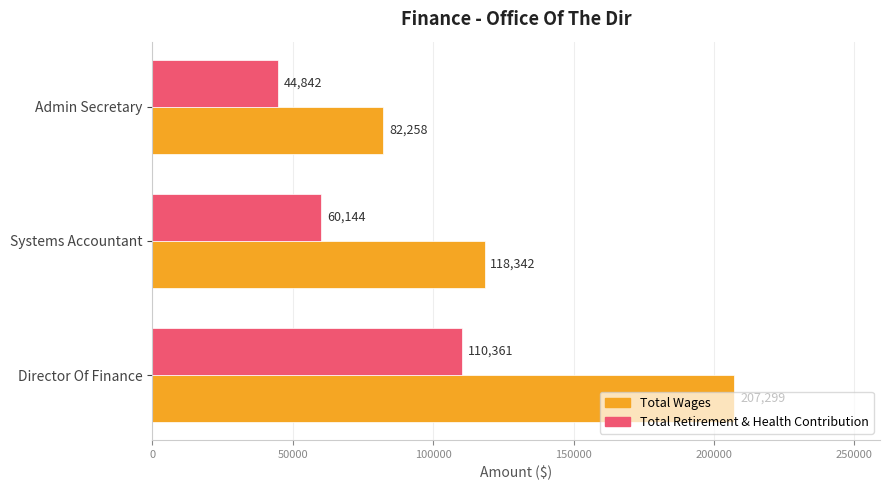

At which category does the chart reach its minimum across all series?

Admin Secretary